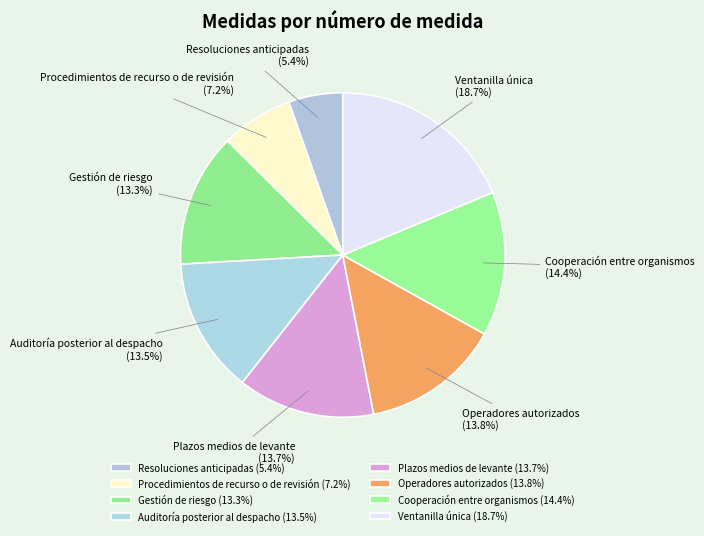

Do Plazos medios de levante and Procedimientos de recurso o de revisión together represent more than half of the pie?

No